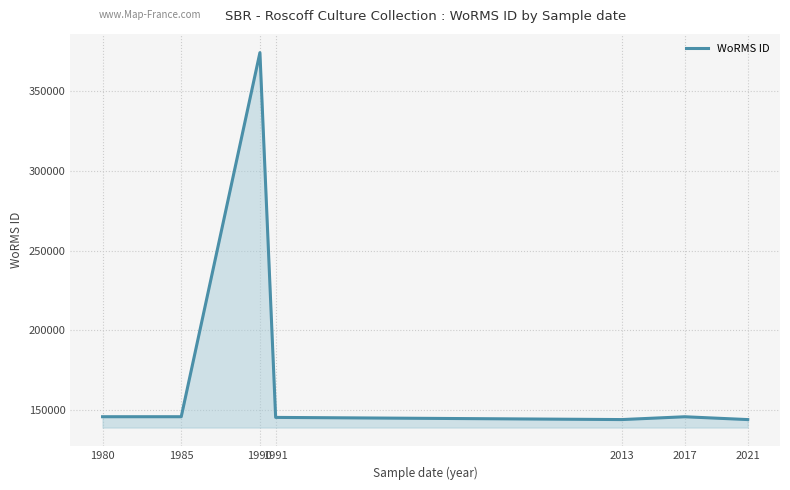

Read the value at 2013, to the nearest 50.

144100